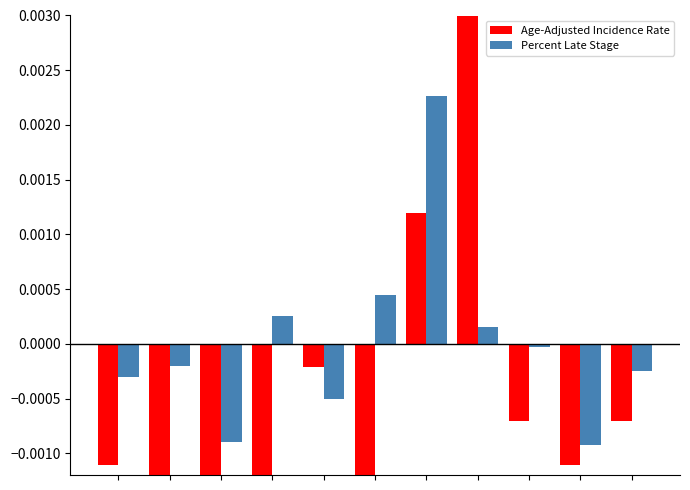

How many negative values does the Percent Late Stage series have?

7